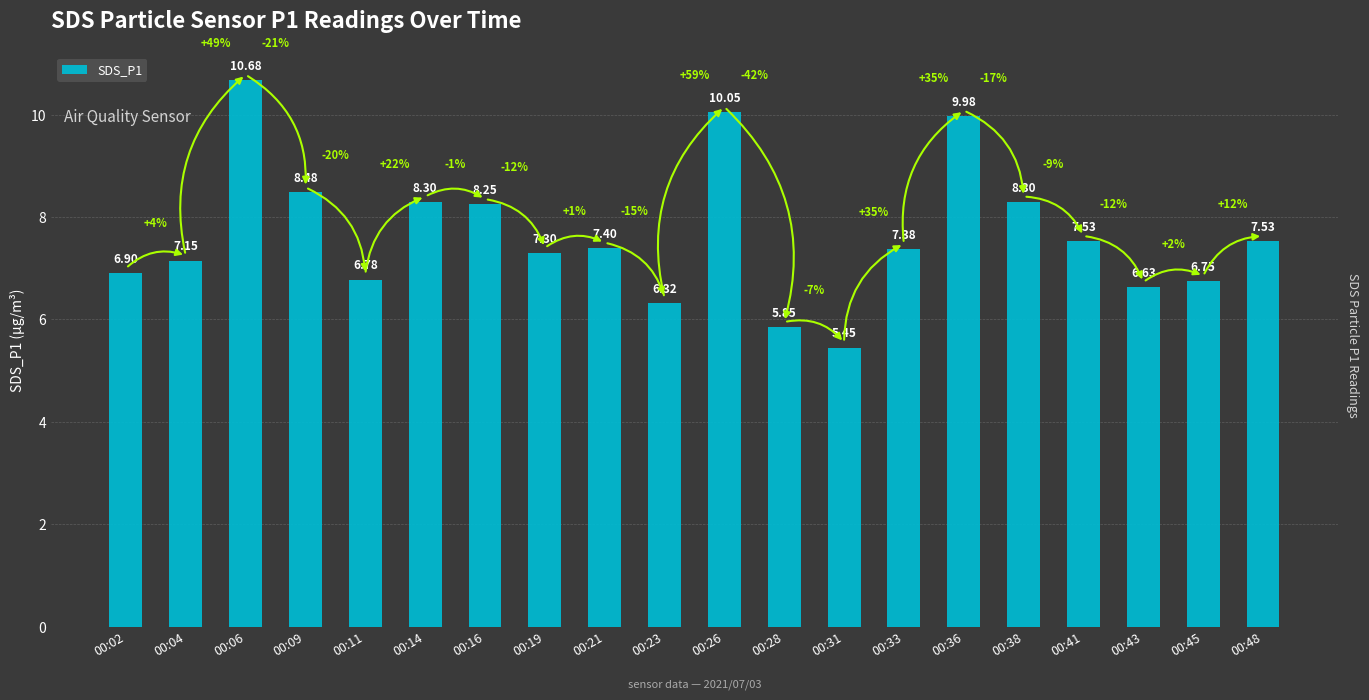

Approximately how many times larger is the value at 00:36 compared to 00:38?

1.2